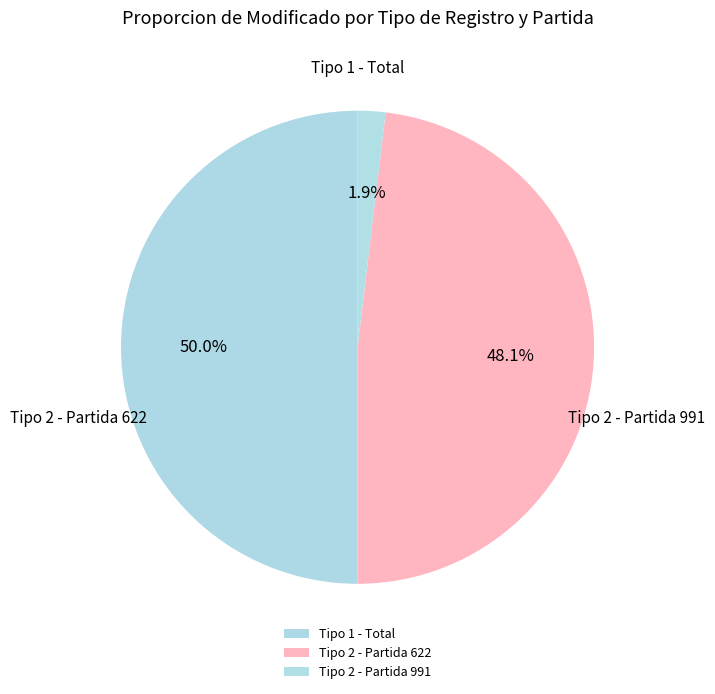

True or false: Tipo 2 - Partida 622 accounts for 41% of the total.

False